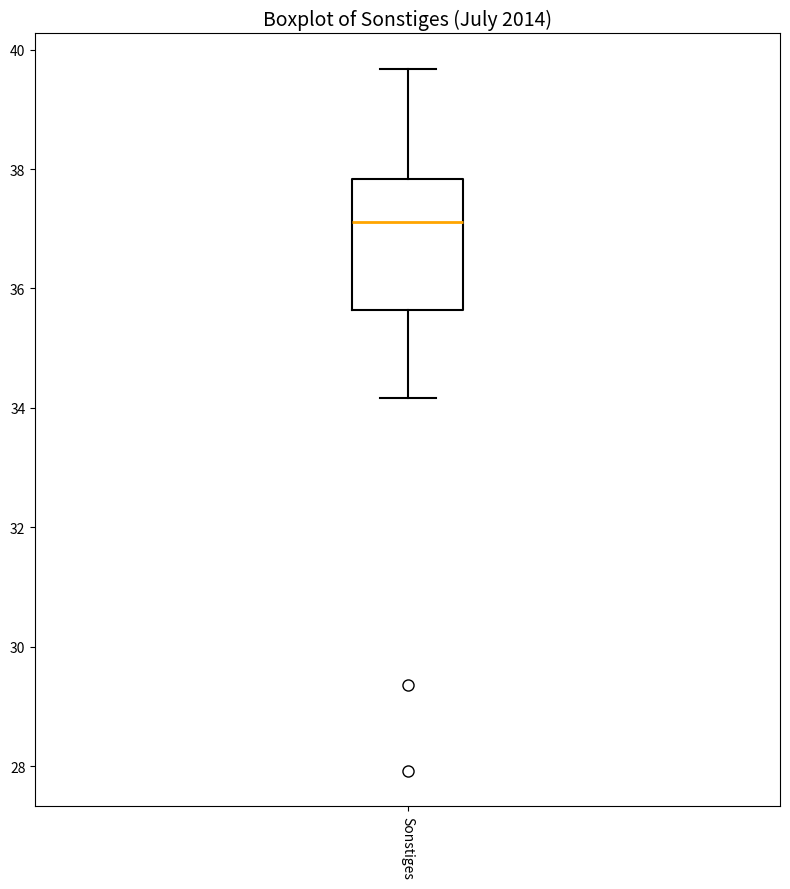

Read this box plot against the y-axis: the position of the median line, the range covered by the box, and the ends of both whiskers. The values are not printed on the chart, so give them approximately, as read against the axis.

median 37.2, box 35.6 to 37.8, whiskers 34.2 to 39.6